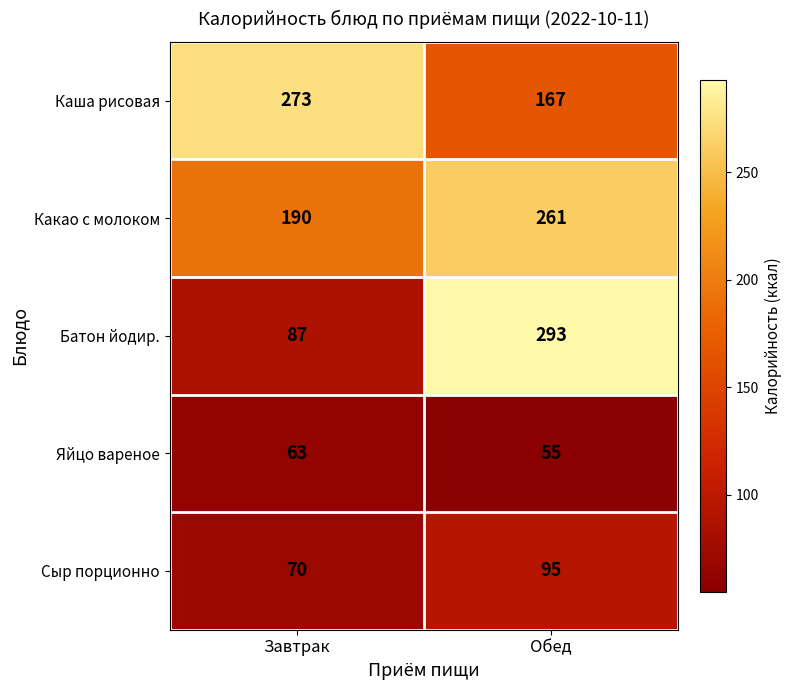

Reading left to right, list all the values displayed in this chart.

Каша рисовая: Завтрак=273	Обед=167
Какао с молоком: Завтрак=190	Обед=261
Батон йодир.: Завтрак=87	Обед=293
Яйцо вареное: Завтрак=63	Обед=55
Сыр порционно: Завтрак=70	Обед=95